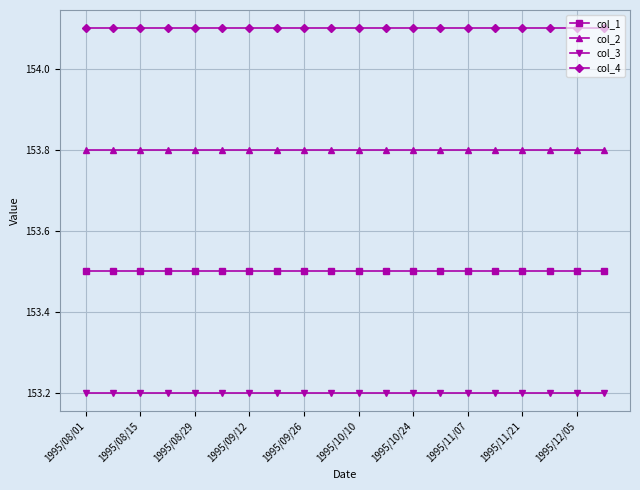

Which series has the largest total across all categories?

col_4